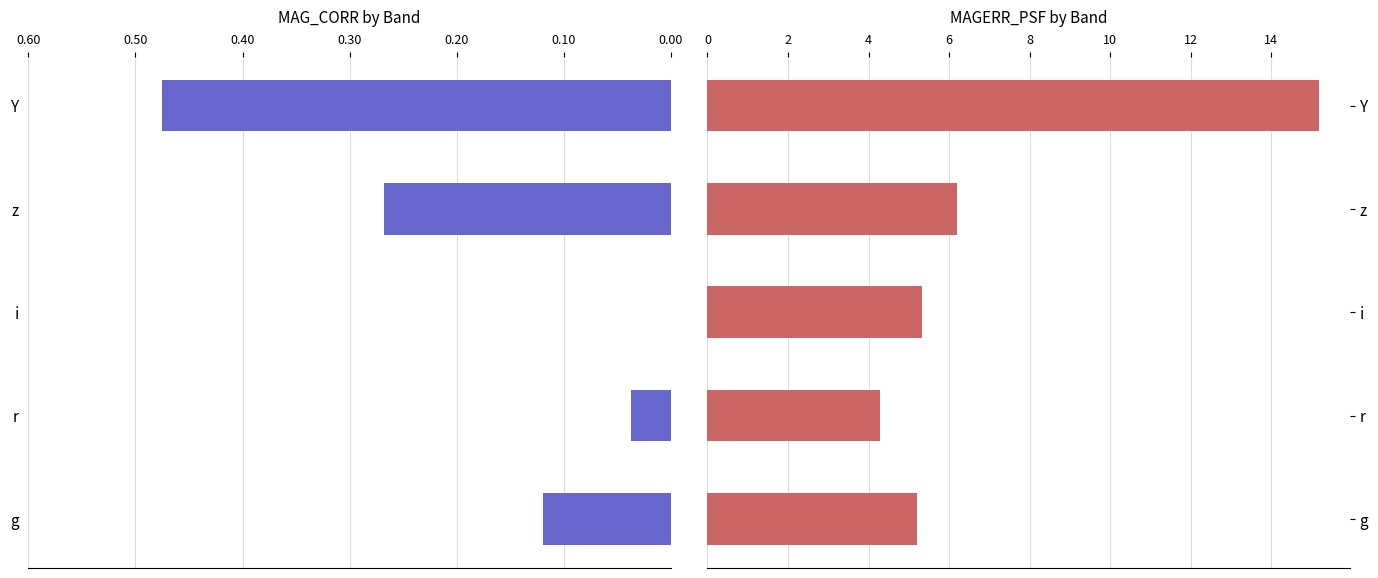

How many bars are there in total?

10